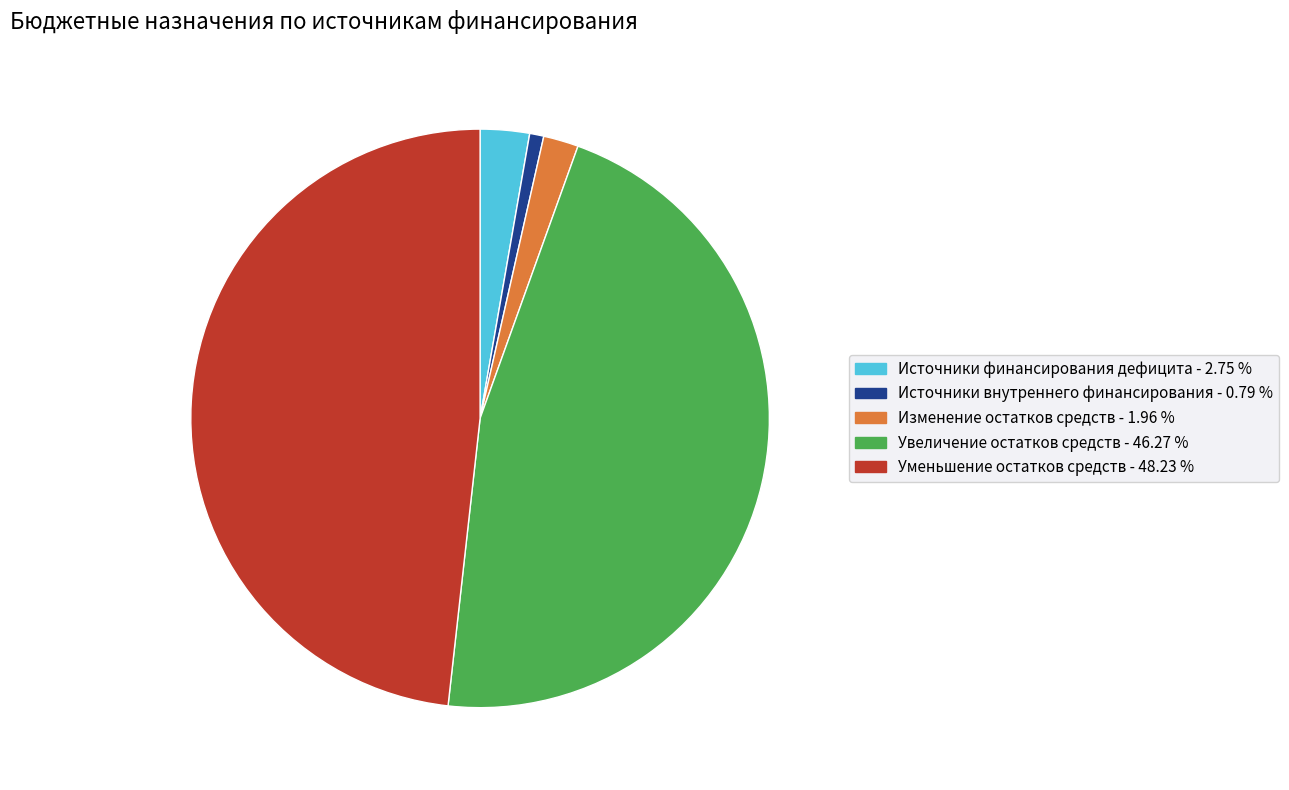

Is there any slice that represents more than half of the pie?

No